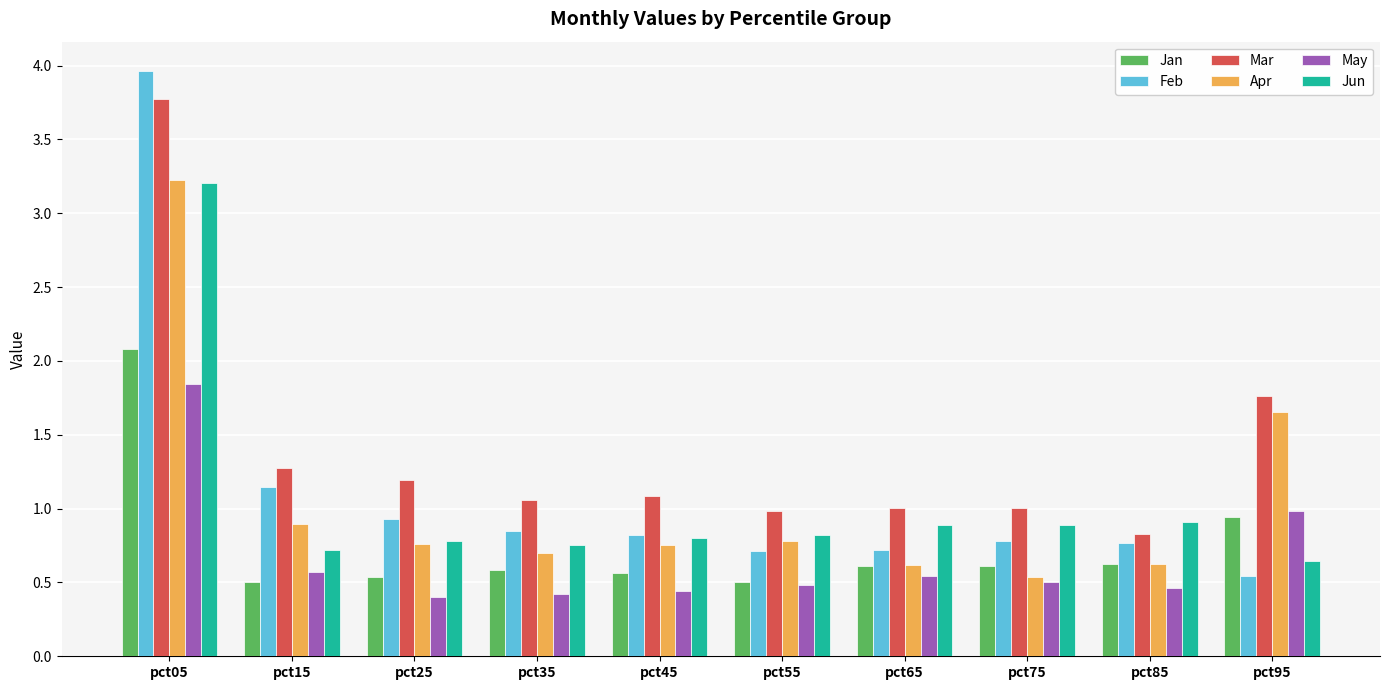

How many distinct data groups are displayed?

6